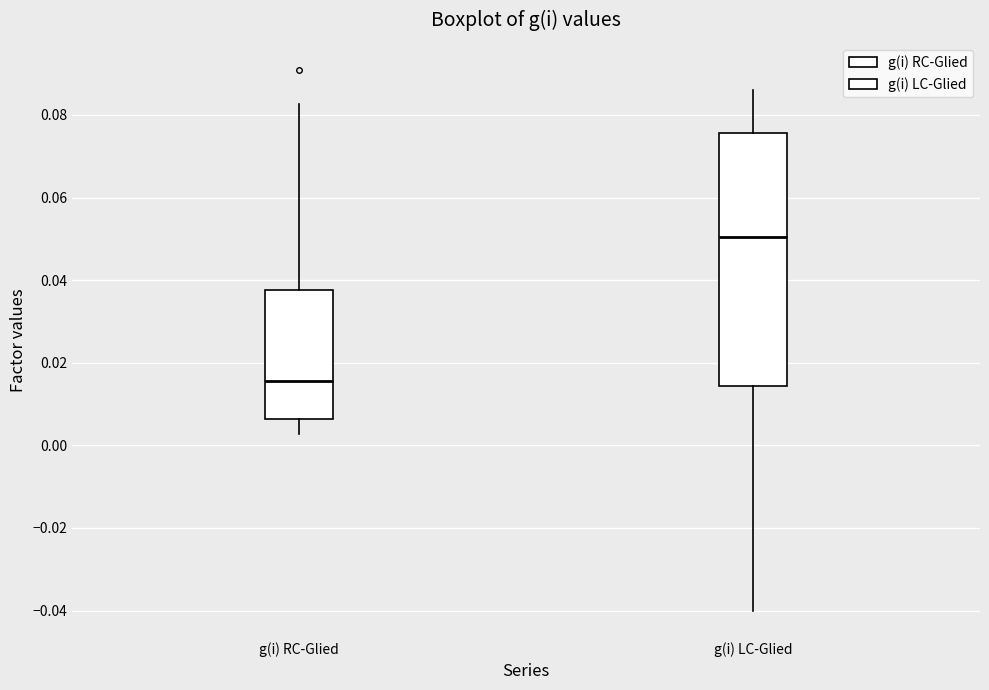

Reading left to right, read every box against the y-axis: the position of its median line, the range the box covers, and the ends of its whiskers. The values are not printed on the chart, so give them approximately, as read against the axis.

g(i) RC-Glied: median 0.016, box 0.006 to 0.038, whiskers 0.002 to 0.082
g(i) LC-Glied: median 0.050, box 0.014 to 0.076, whiskers -0.040 to 0.086